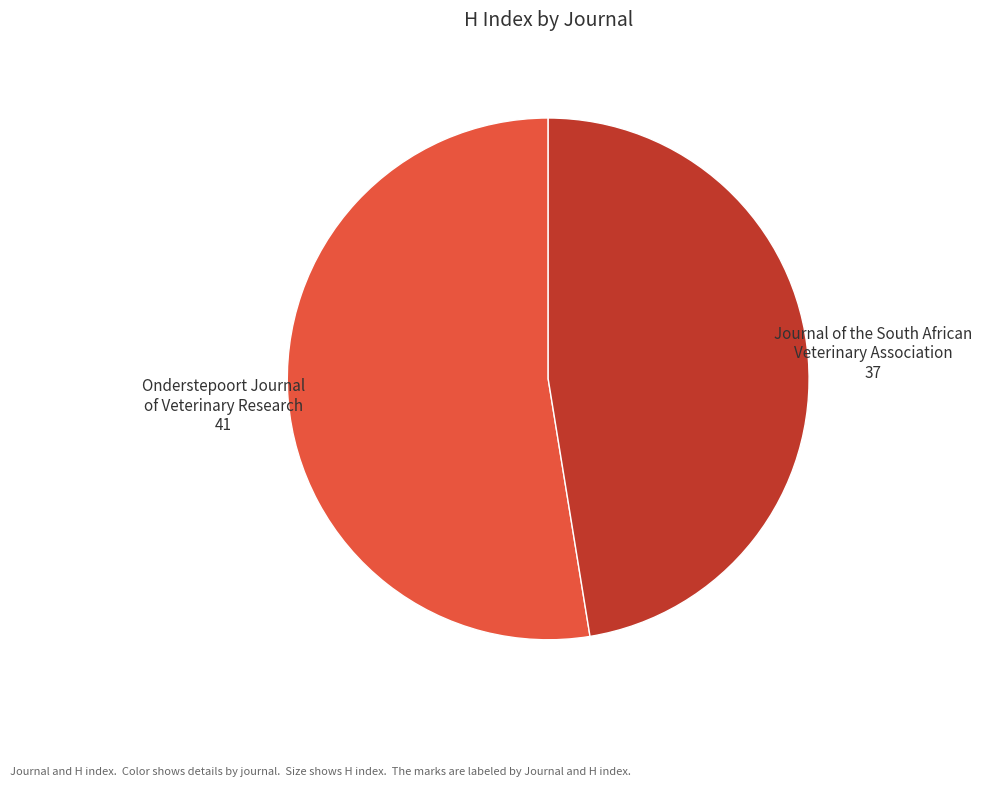

Does any single category account for the majority?

Yes